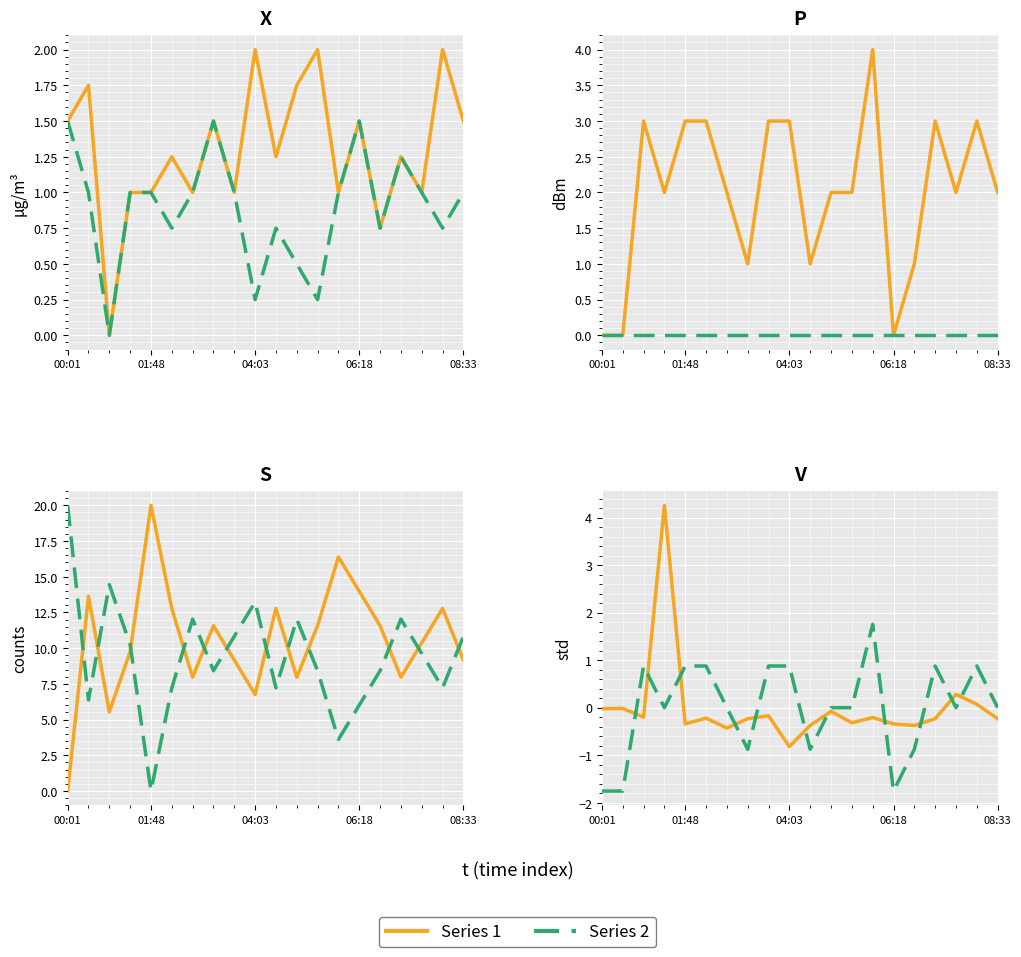

At which category does the chart reach its minimum across all series?

00:01